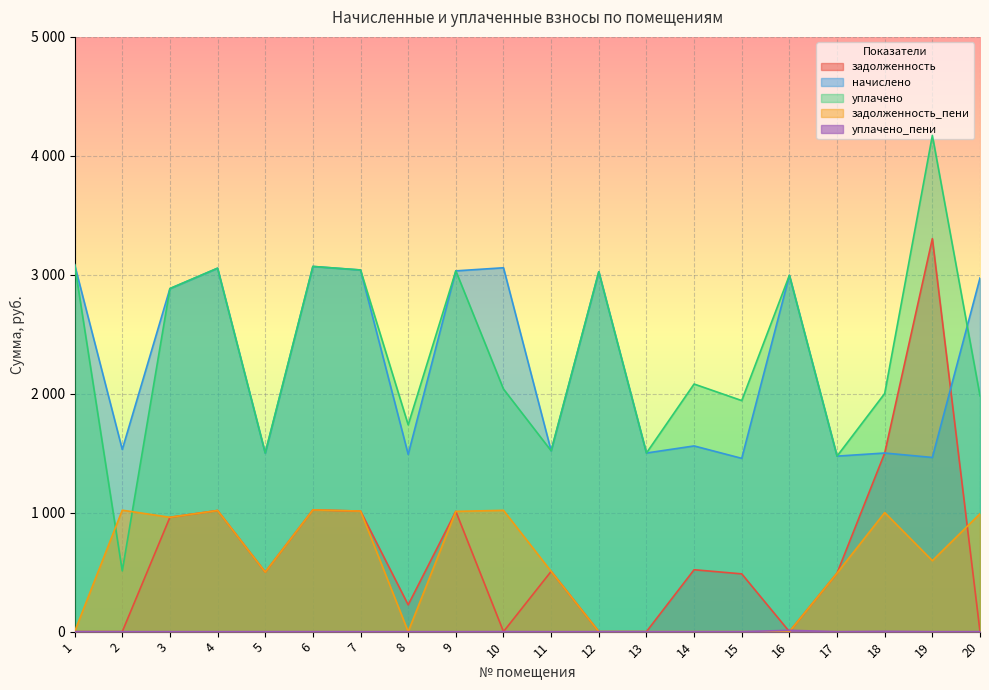

Is it true that начислено equals 984.4 at 19?

False